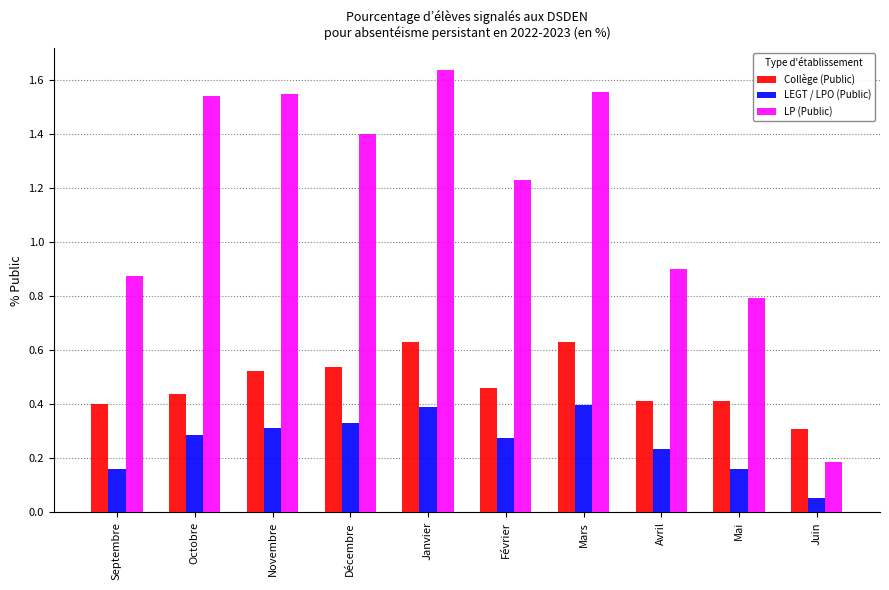

Count the number of categories in the chart.

10